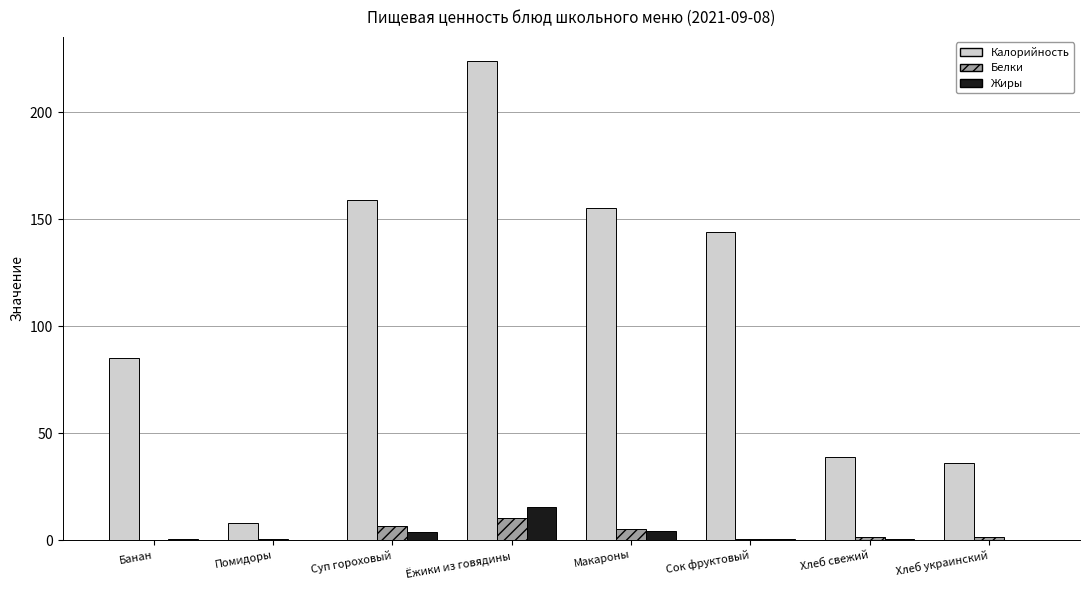

The value of Жиры at Помидоры is 0.1. True or false?

True